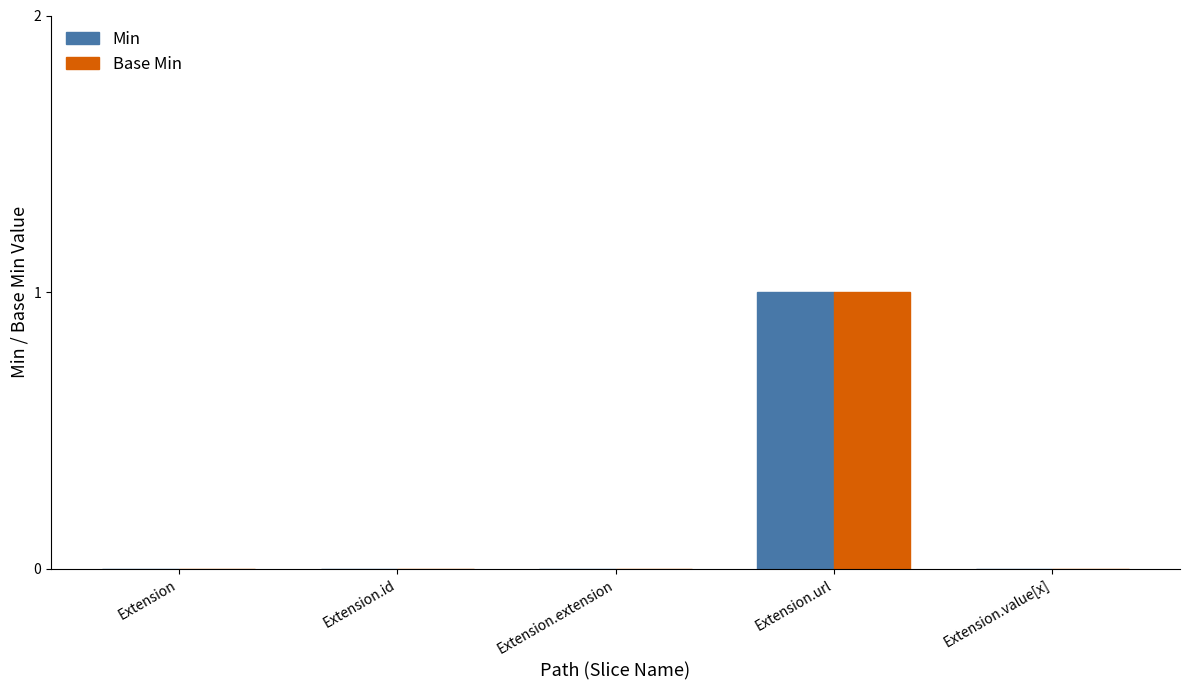

Is it true that Base Min equals 0 at Extension.extension?

True